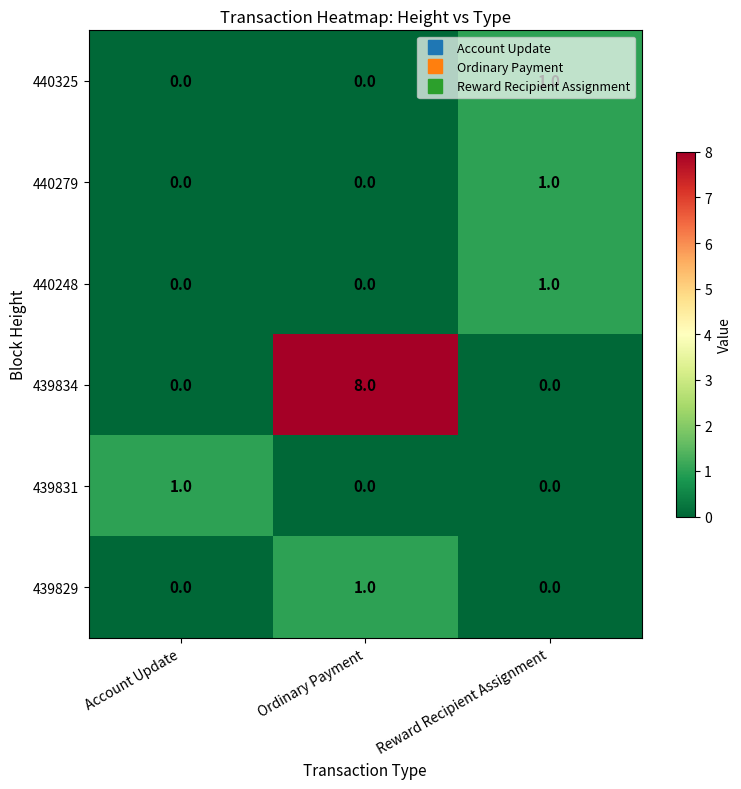

At which category is the sum across all series the highest?

Ordinary Payment